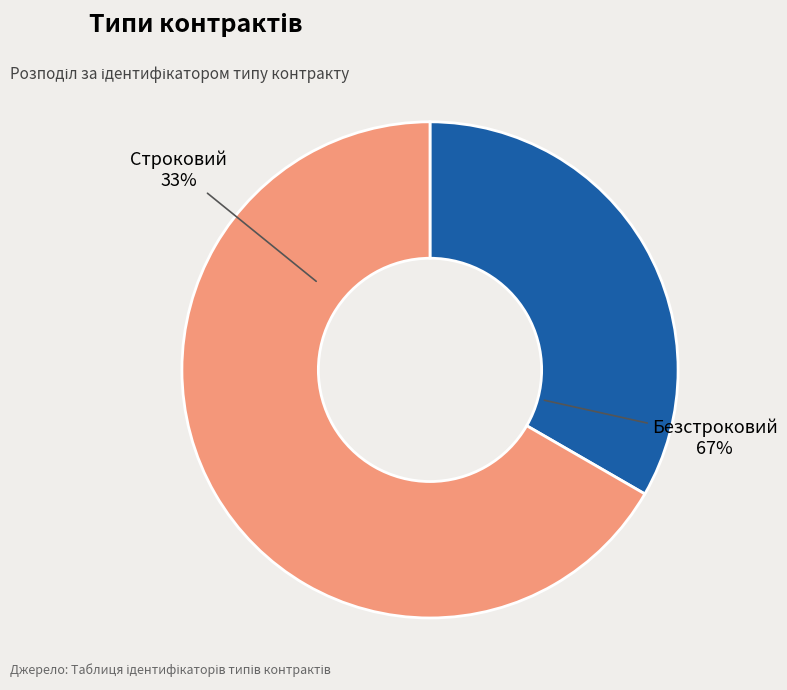

Is it true that Строковий is 41% of the pie?

False